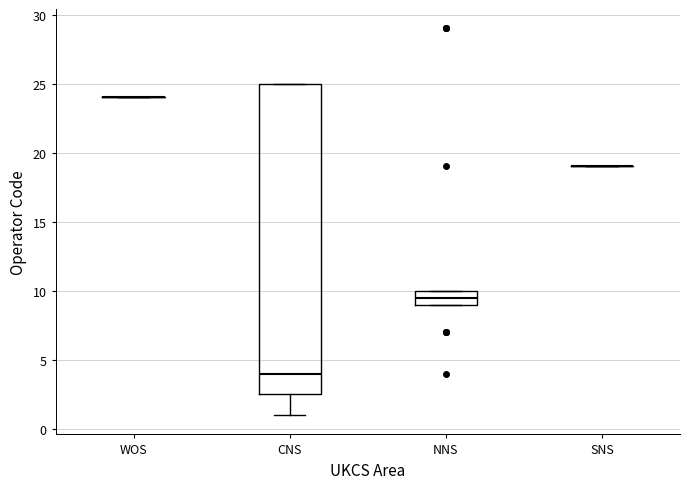

Reading left to right, transcribe this box plot: for each box, give where its median line is, the range the box spans, and where its two whiskers end, as read against the y-axis. The values are not printed on the chart, so give them approximately, as read against the axis.

WOS: box collapsed to a line at 24.0, whiskers 24.0 to 24.0
CNS: median 4.0, box 2.5 to 25.0, whiskers 1.0 to 25.0
NNS: median 9.5, box 9.0 to 10.0, whiskers 9.0 to 10.0
SNS: box collapsed to a line at 19.0, whiskers 19.0 to 19.0